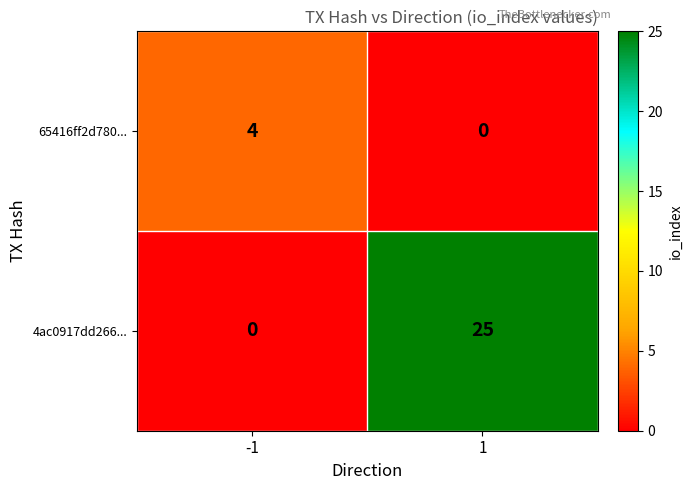

Reading left to right, list all the values displayed in this chart.

65416ff2d780...: 4	0
4ac0917dd266...: 0	25